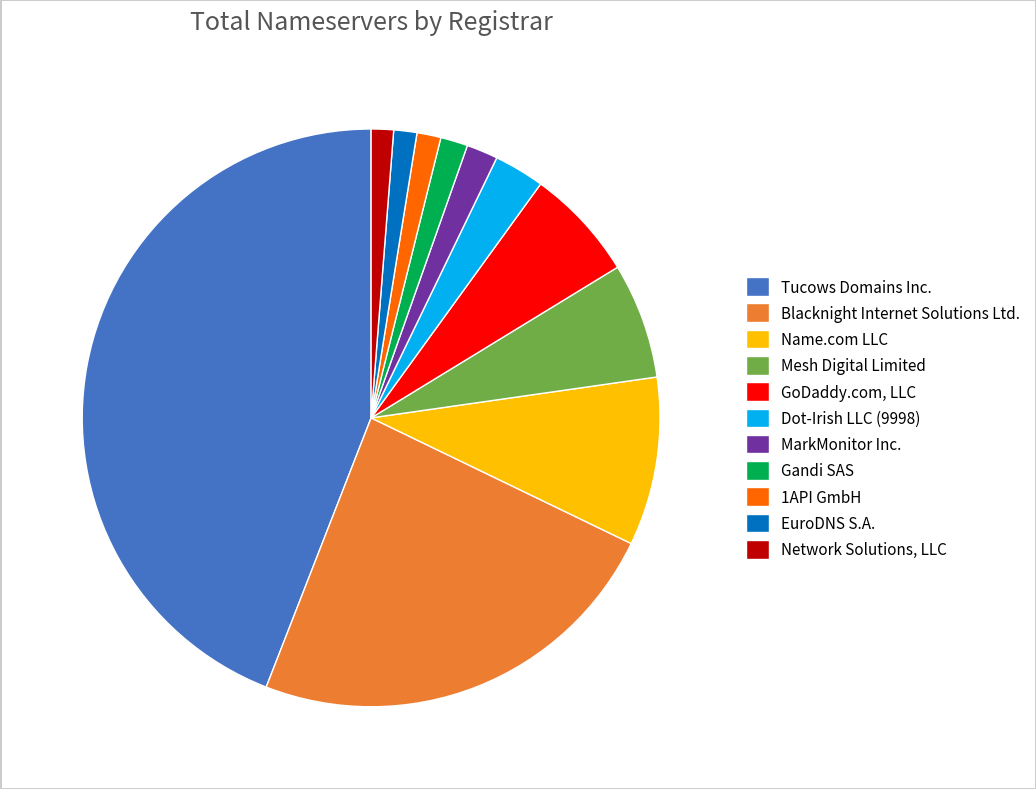

Which slice is the largest?

Tucows Domains Inc.